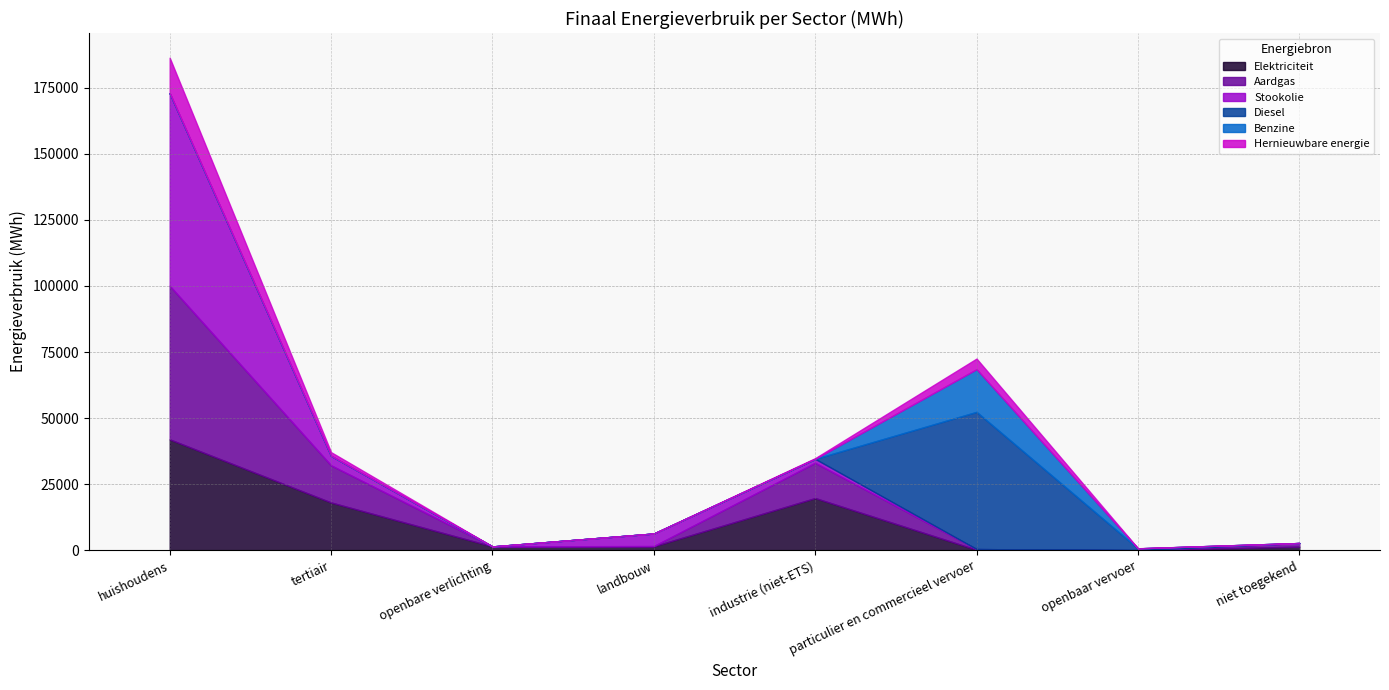

At which category does Elektriciteit reach its first local peak?

industrie (niet-ETS)